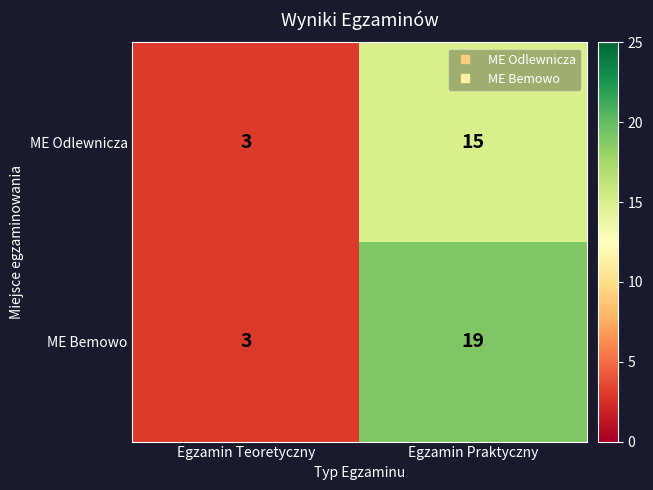

At how many categories does at least one series exceed 17?

1